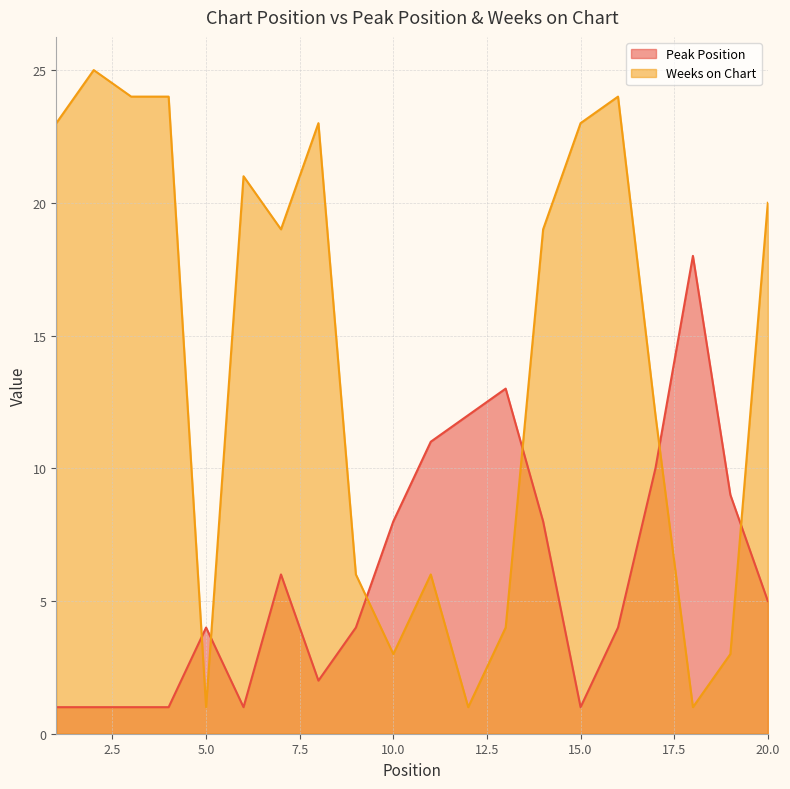

What is the average value of the Weeks on Chart series?

14